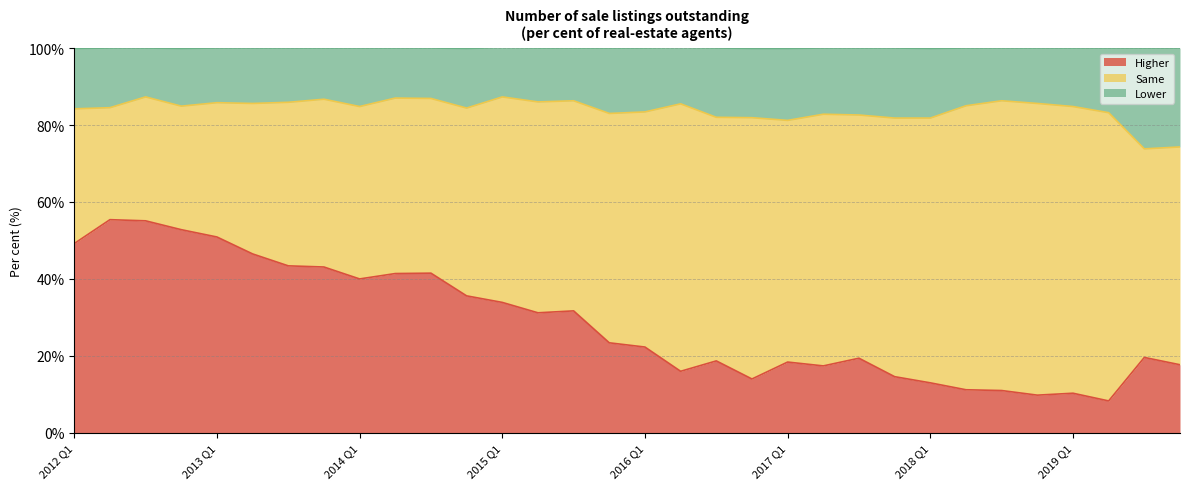

What is the maximum value for Higher?

55.4